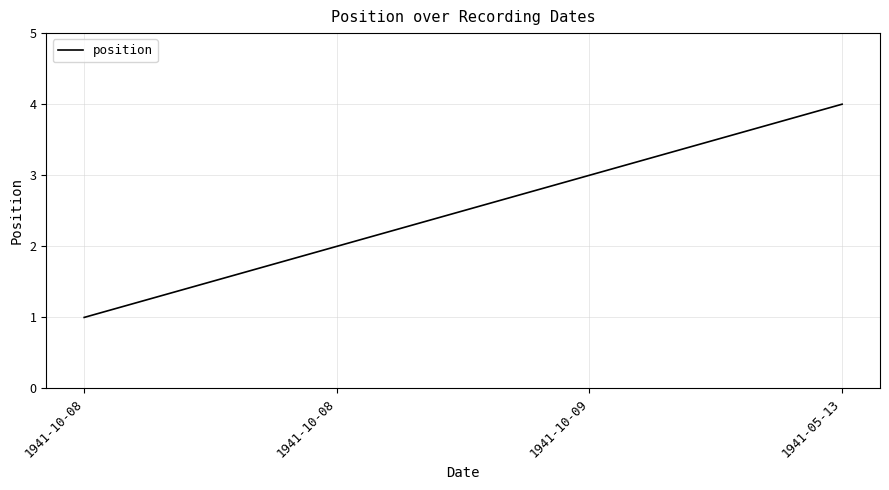

Does the chart have visible grid lines?

Yes